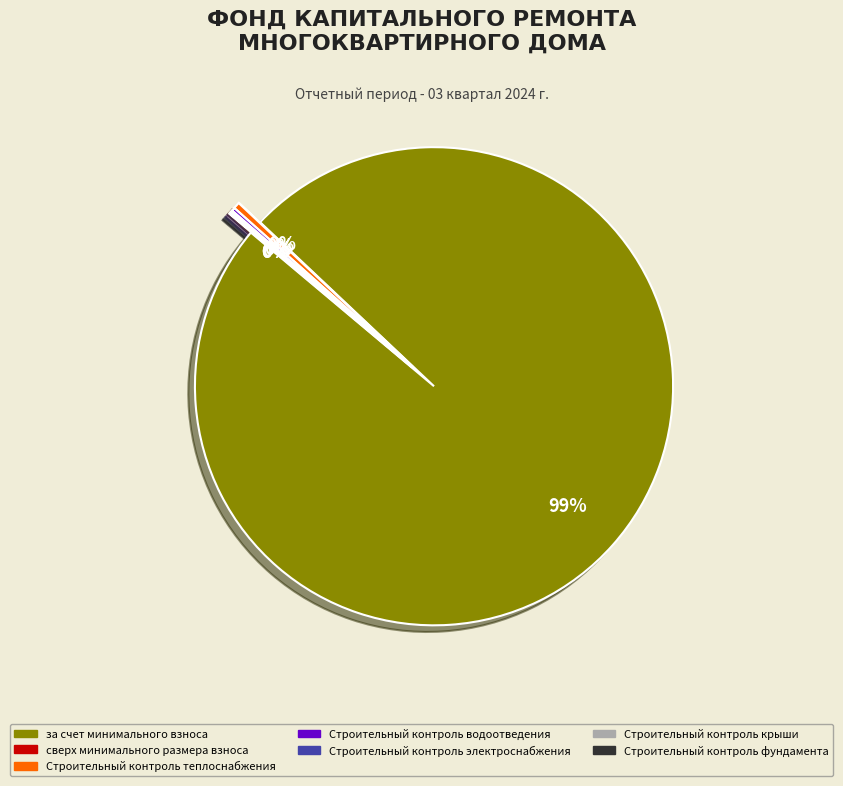

To the nearest percent, what is the average slice percentage?

14%